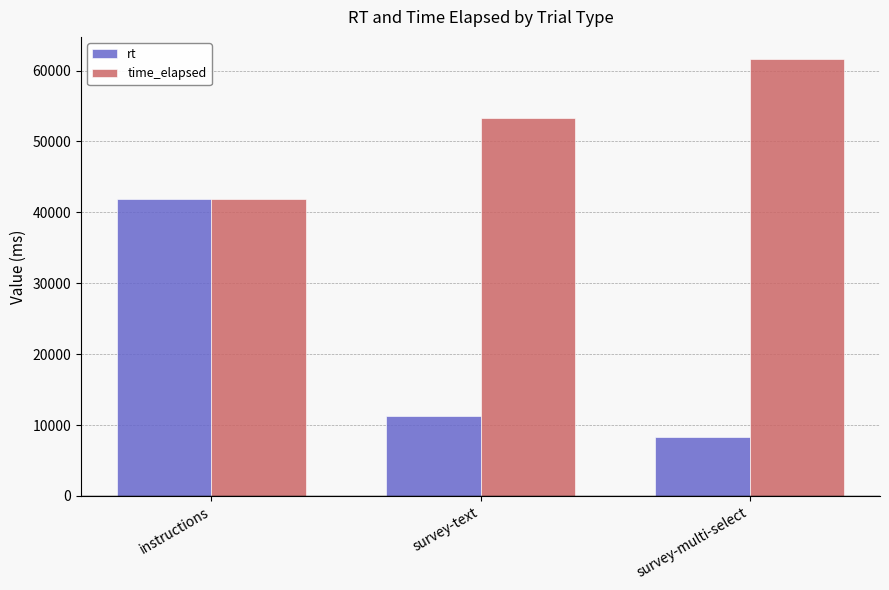

Rank the categories by rt value from lowest to highest.

survey-multi-select, survey-text, instructions